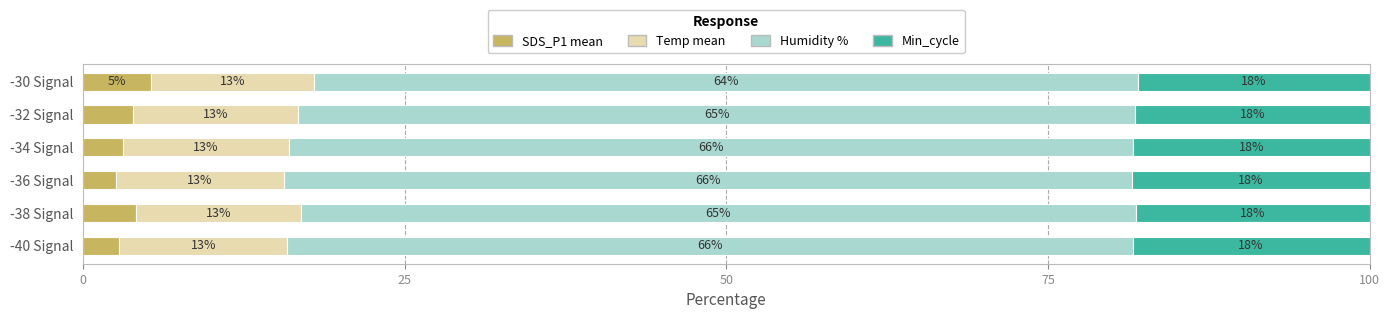

What is the total value across all series at -32 Signal?

100.0